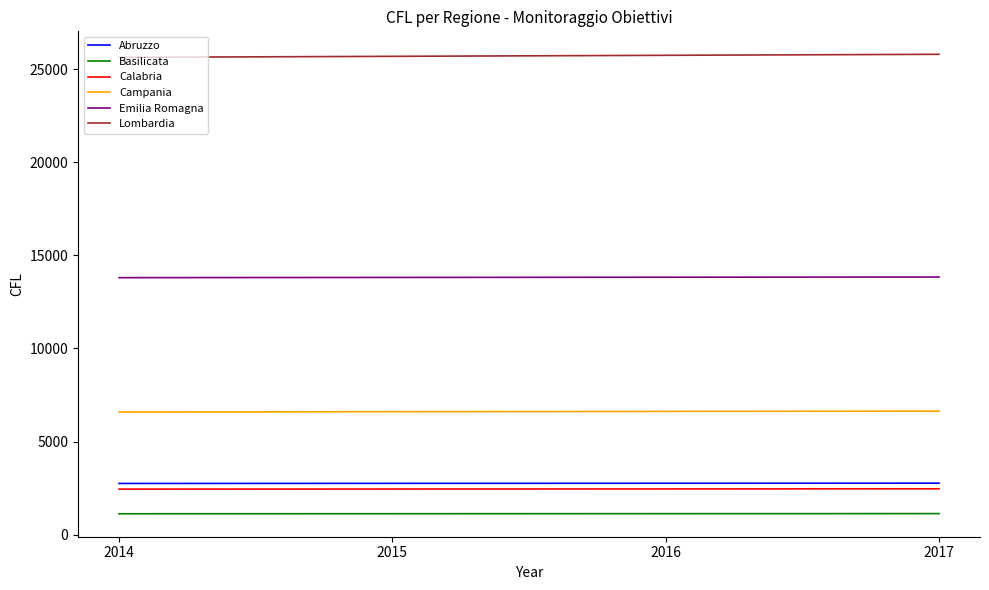

What is the lowest value of the Emilia Romagna series?

13806